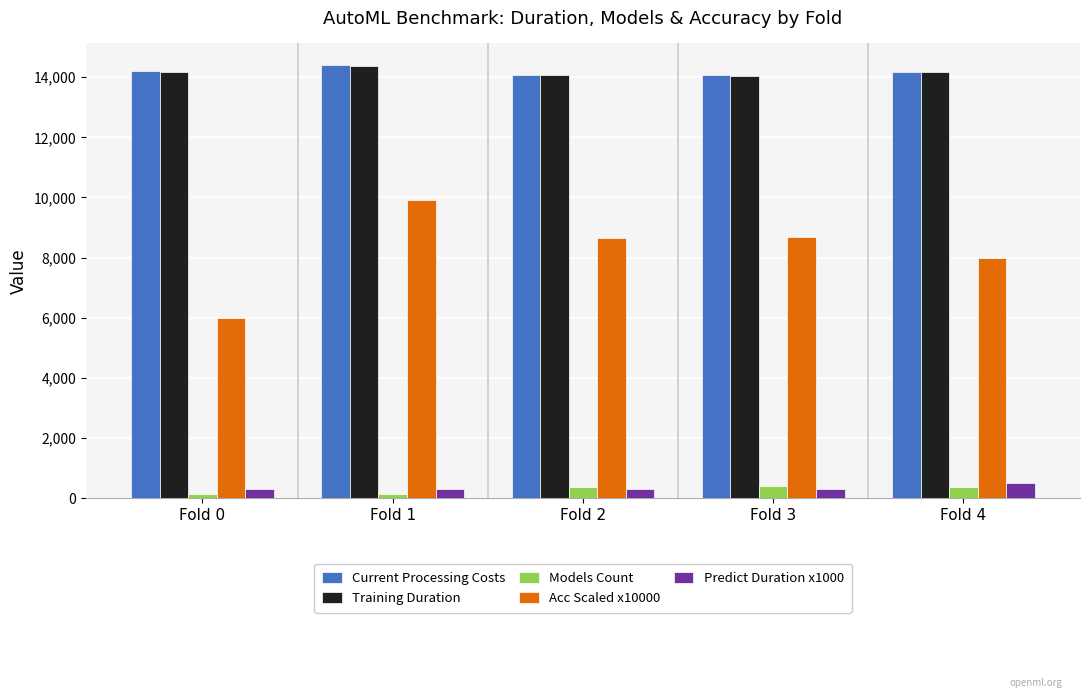

Which series has the largest range (max minus min)?

Acc Scaled x10000